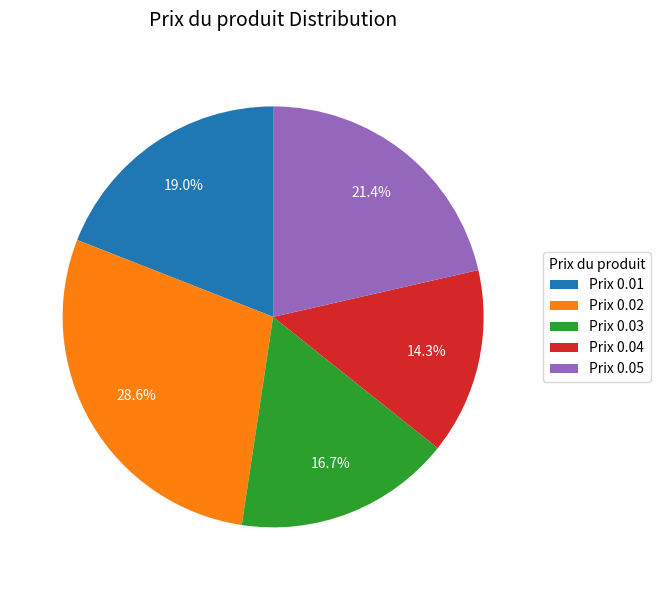

What is the ratio of the value at Prix 0.04 to the value at Prix 0.02?

0.5